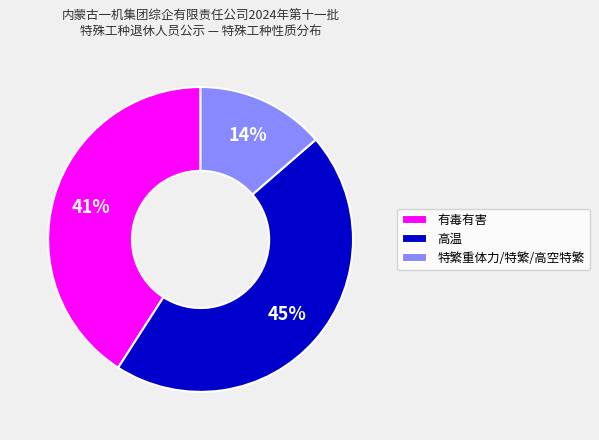

How many segments does this pie chart have?

3